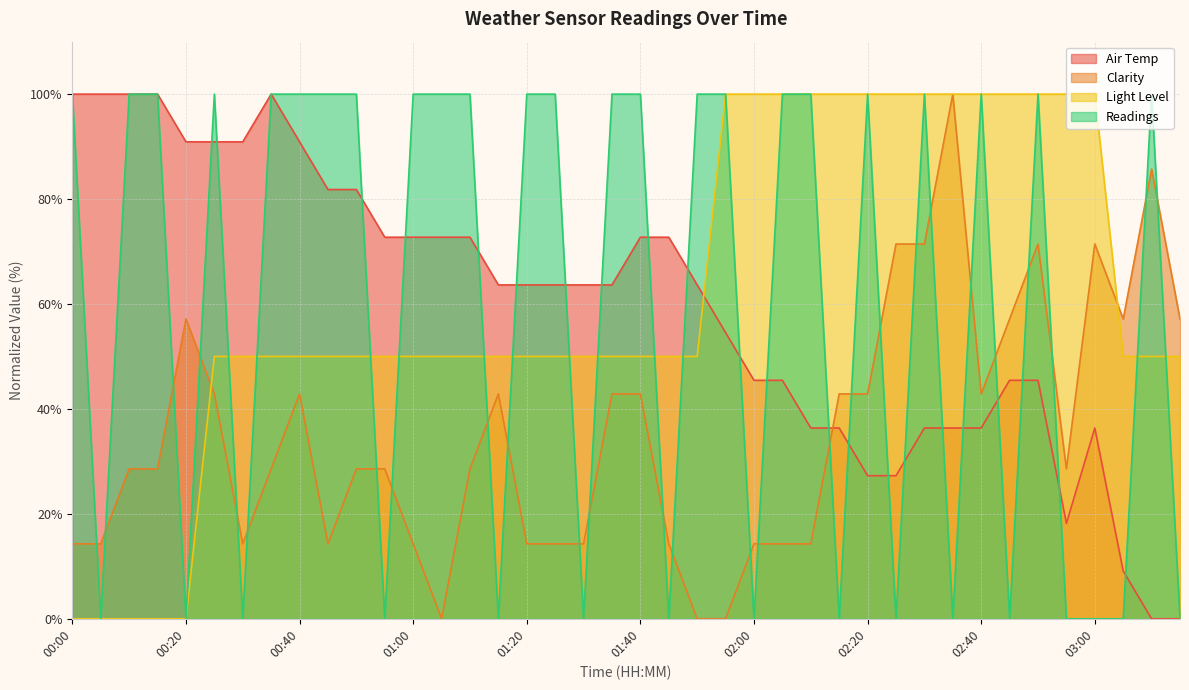

Reading right to left, what are all the values shown in this chart?

Air Temp: 03:15=0.0	03:10=0.0	03:05=9.1	03:00=36.4	02:55=18.2	02:50=45.5	02:45=45.5	02:40=36.4	02:35=36.4	02:30=36.4	02:25=27.3	02:20=27.3	02:15=36.4	02:10=36.4	02:05=45.5	02:00=45.5	01:55=54.5	01:50=63.6	01:45=72.7	01:40=72.7	01:35=63.6	01:30=63.6	01:25=63.6	01:20=63.6	01:15=63.6	01:10=72.7	01:05=72.7	01:00=72.7	00:55=72.7	00:50=81.8	00:45=81.8	00:40=90.9	00:35=100.0	00:30=90.9	00:25=90.9	00:20=90.9	00:15=100.0	00:10=100.0	00:05=100.0	00:00=100.0
Clarity: 03:15=57.1	03:10=85.7	03:05=57.1	03:00=71.4	02:55=28.6	02:50=71.4	02:45=57.1	02:40=42.9	02:35=100.0	02:30=71.4	02:25=71.4	02:20=42.9	02:15=42.9	02:10=14.3	02:05=14.3	02:00=14.3	01:55=0.0	01:50=0.0	01:45=14.3	01:40=42.9	01:35=42.9	01:30=14.3	01:25=14.3	01:20=14.3	01:15=42.9	01:10=28.6	01:05=0.0	01:00=14.3	00:55=28.6	00:50=28.6	00:45=14.3	00:40=42.9	00:35=28.6	00:30=14.3	00:25=42.9	00:20=57.1	00:15=28.6	00:10=28.6	00:05=14.3	00:00=14.3
Light Level: 03:15=50.0	03:10=50.0	03:05=50.0	03:00=100.0	02:55=100.0	02:50=100.0	02:45=100.0	02:40=100.0	02:35=100.0	02:30=100.0	02:25=100.0	02:20=100.0	02:15=100.0	02:10=100.0	02:05=100.0	02:00=100.0	01:55=100.0	01:50=50.0	01:45=50.0	01:40=50.0	01:35=50.0	01:30=50.0	01:25=50.0	01:20=50.0	01:15=50.0	01:10=50.0	01:05=50.0	01:00=50.0	00:55=50.0	00:50=50.0	00:45=50.0	00:40=50.0	00:35=50.0	00:30=50.0	00:25=50.0	00:20=0.0	00:15=0.0	00:10=0.0	00:05=0.0	00:00=0.0
Readings: 03:15=0.0	03:10=100.0	03:05=0.0	03:00=0.0	02:55=0.0	02:50=100.0	02:45=0.0	02:40=100.0	02:35=0.0	02:30=100.0	02:25=0.0	02:20=100.0	02:15=0.0	02:10=100.0	02:05=100.0	02:00=0.0	01:55=100.0	01:50=100.0	01:45=0.0	01:40=100.0	01:35=100.0	01:30=0.0	01:25=100.0	01:20=100.0	01:15=0.0	01:10=100.0	01:05=100.0	01:00=100.0	00:55=0.0	00:50=100.0	00:45=100.0	00:40=100.0	00:35=100.0	00:30=0.0	00:25=100.0	00:20=0.0	00:15=100.0	00:10=100.0	00:05=0.0	00:00=100.0